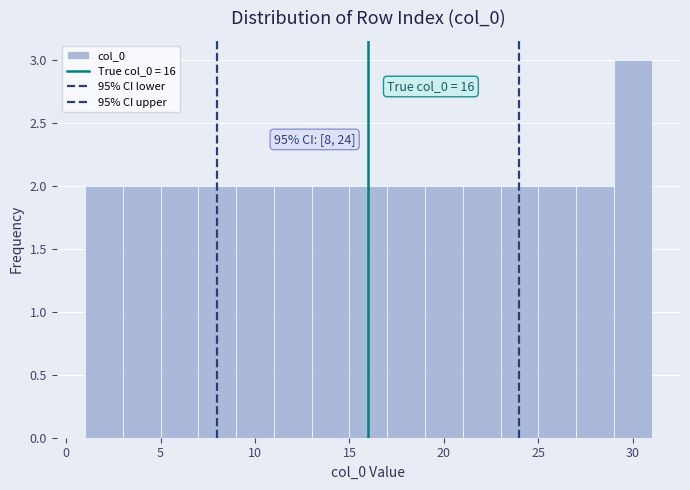

Which range on the x-axis has the tallest bar?

29 to 31